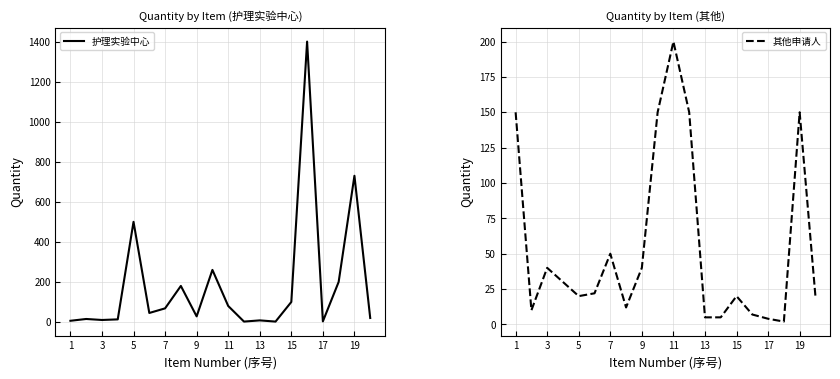

Reading left to right, extract all data points from this chart.

护理实验中心: 6	15	10	13	500	45	68	180	28	260	80	2	8	2	100	1400	3	200	730	20
其他申请人: 150	10	40	30	20	22	50	12	40	150	200	150	5	5	20	7	4	2	150	20